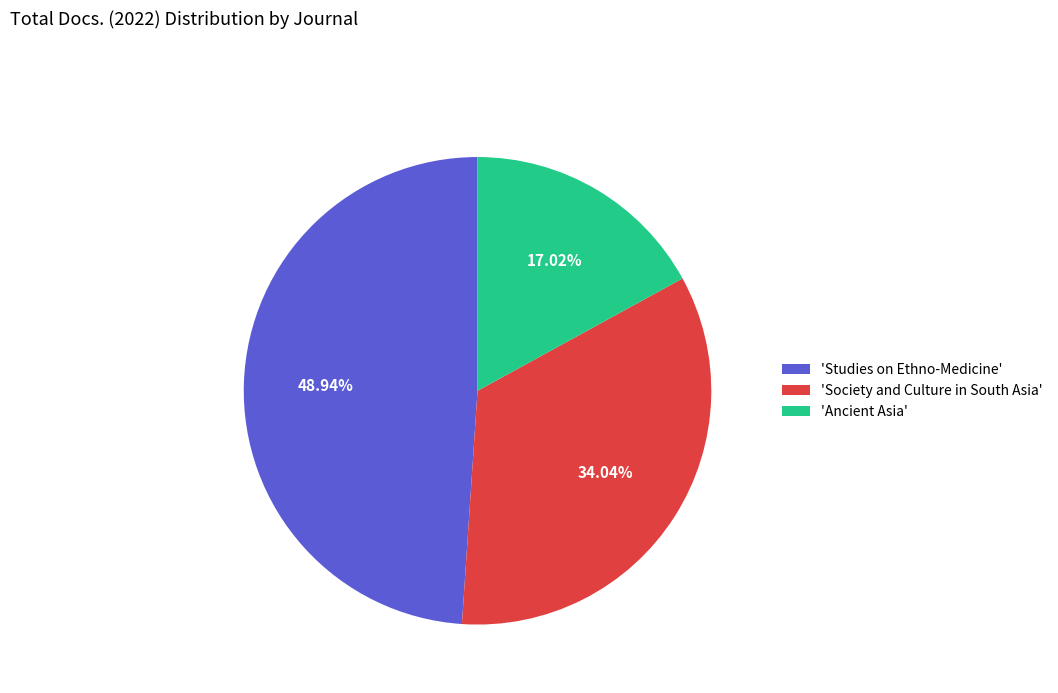

Is there a majority slice in this chart?

No